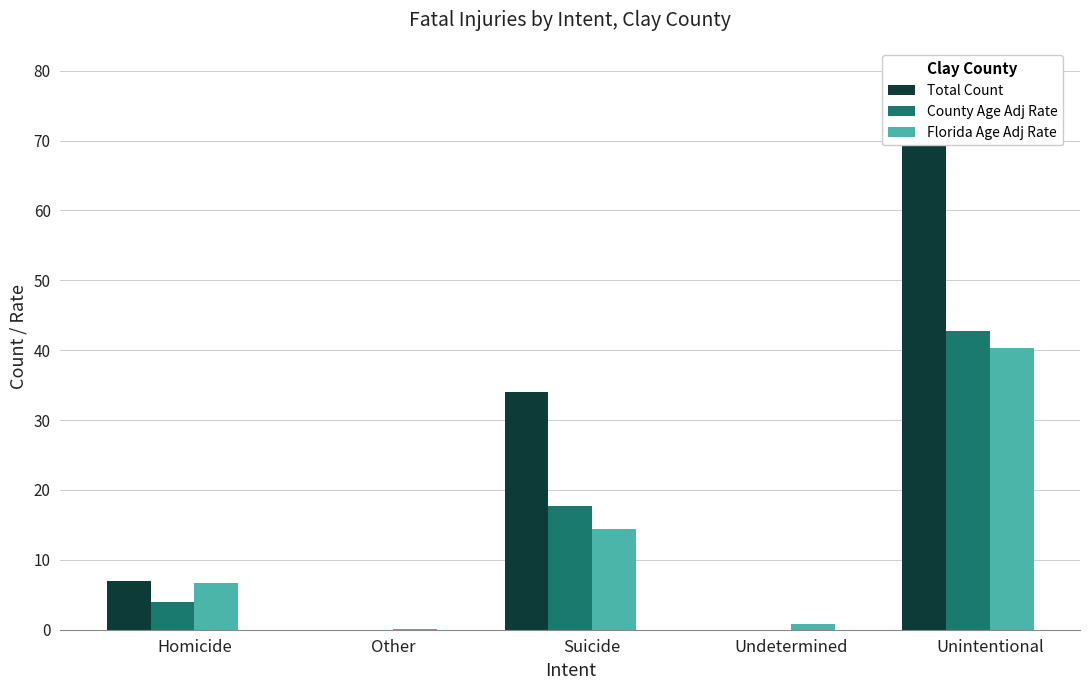

At which label does Total Count first exceed 7?

Suicide